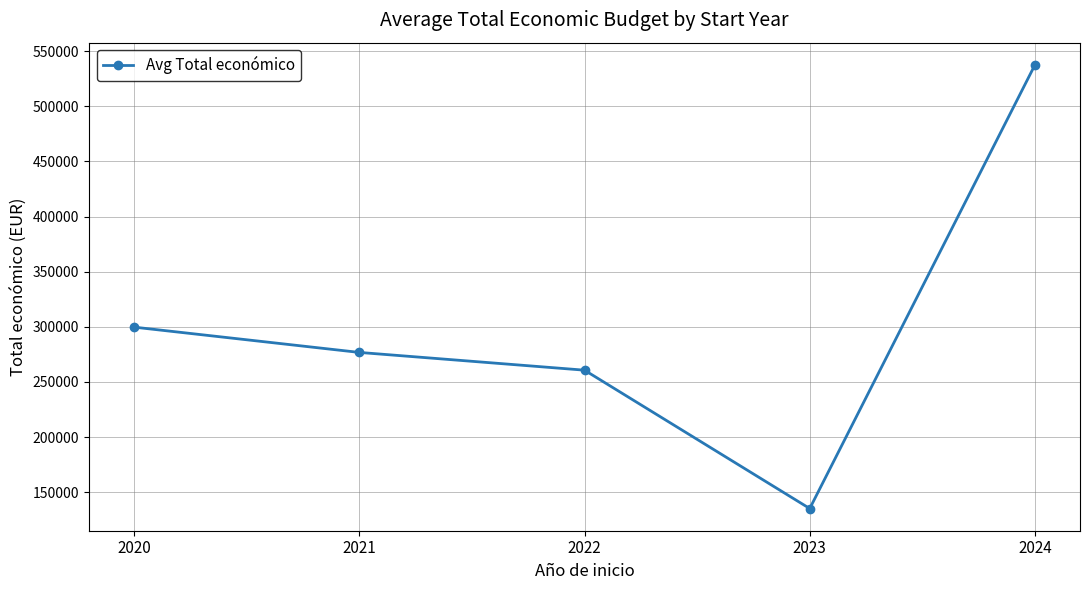

Is this an area chart (filled region under the line)?

No